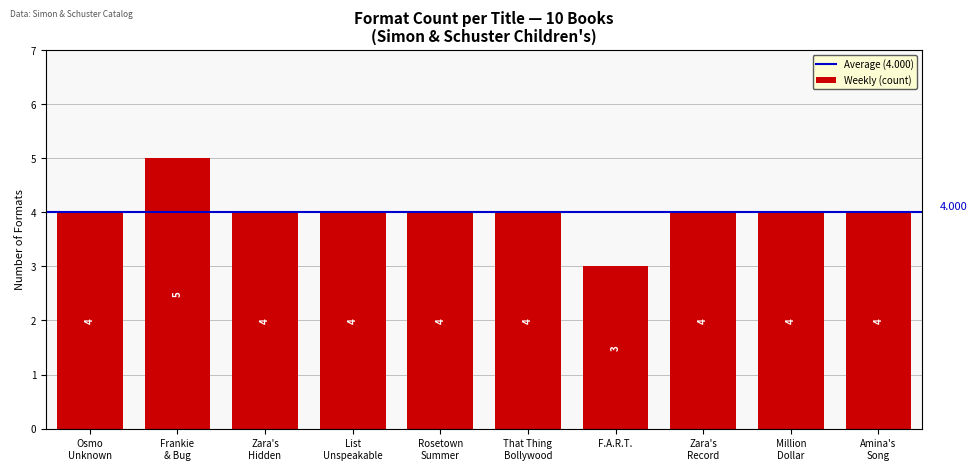

At which category does the chart reach its minimum across all series?

F.A.R.T.